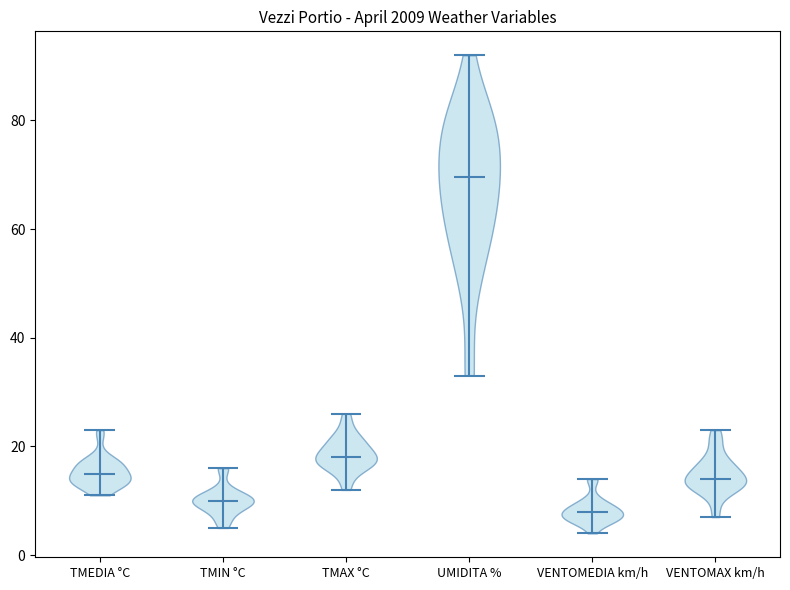

What is the lowest point the violin for TMIN °C reaches on the y-axis? The values are not printed on the chart, so give them approximately, as read against the axis.

6